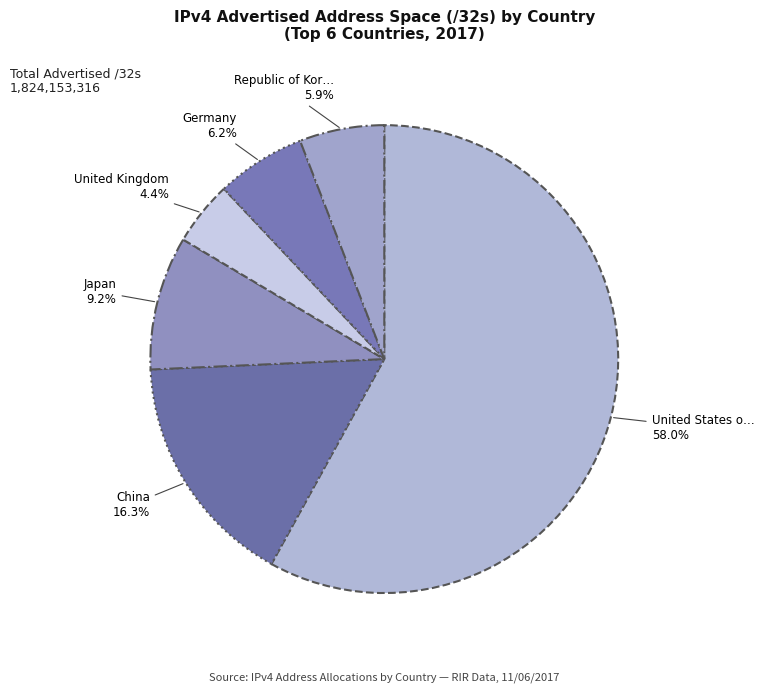

What is the smallest slice in the pie chart?

United Kingdom